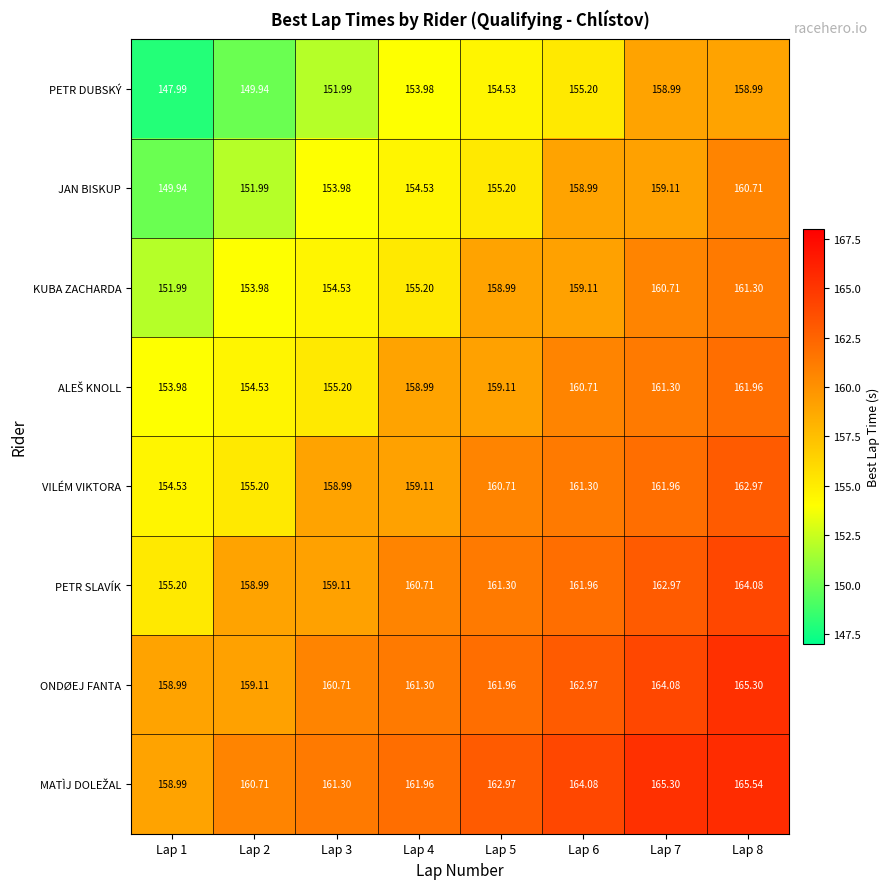

What is the spread (max minus min) of values at Lap 6?

8.9